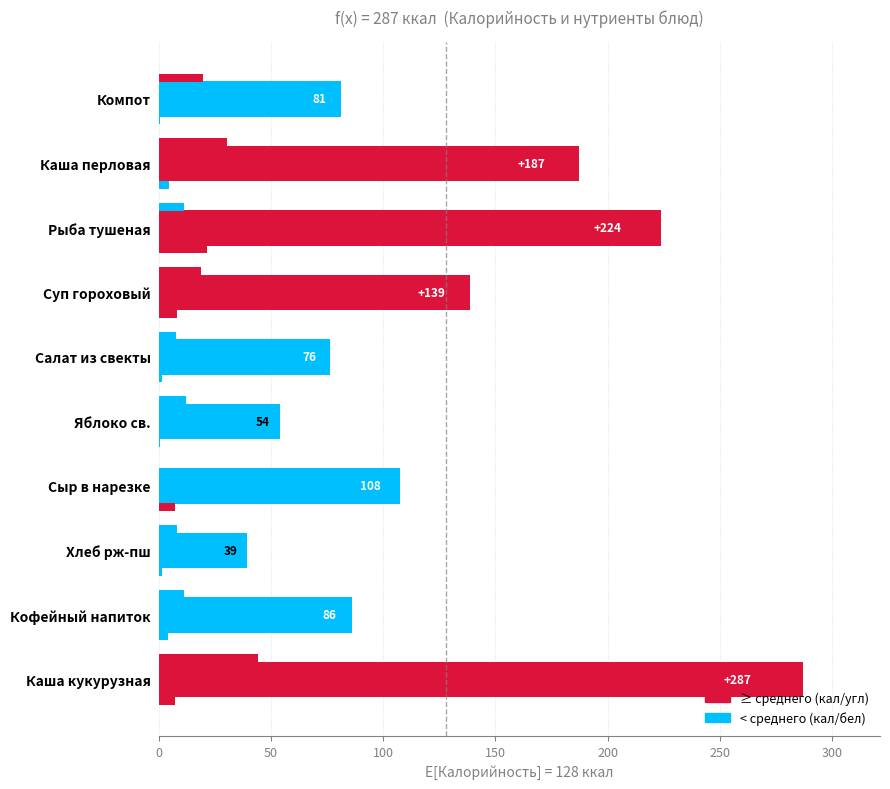

How many categories are shown in the chart?

10